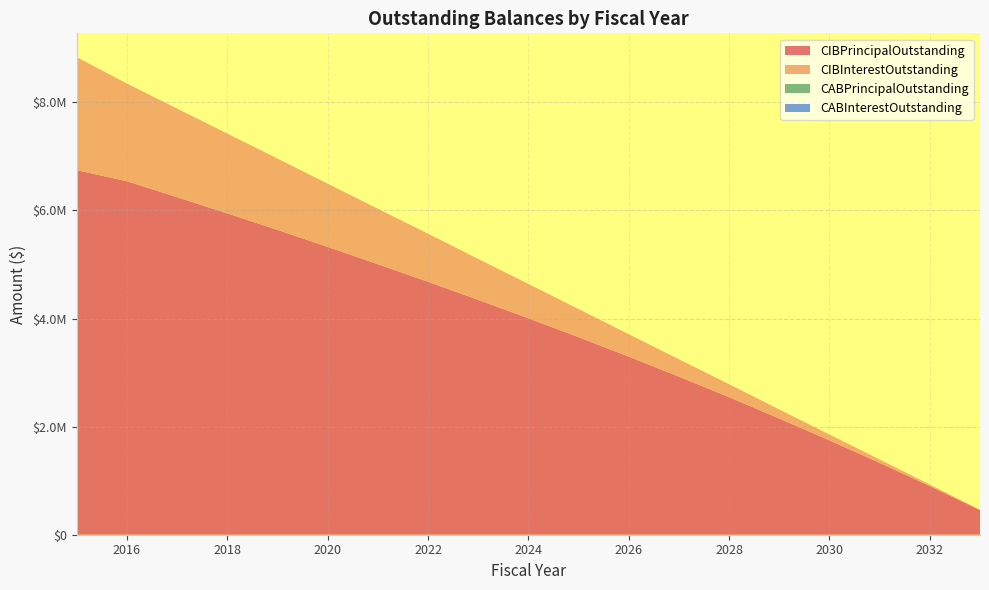

Reading right to left, transcribe all the data shown in this chart.

CIBPrincipalOutstanding: 2033=455000.0	2032=900000.0	2031=1330000.0	2030=1745000.0	2029=2150000.0	2028=2545000.0	2027=2925000.0	2026=3295000.0	2025=3655000.0	2024=4005000.0	2023=4345000.0	2022=4680000.0	2021=5005000.0	2020=5325000.0	2019=5640000.0	2018=5945000.0	2017=6245000.0	2016=6540000.0	2015=6745000.0
CIBInterestOutstanding: 2033=7109.4	2032=28003.1	2031=62021.9	2030=108715.7	2029=167709.4	2028=238703.2	2027=321321.9	2026=415190.7	2025=520009.5	2024=634603.2	2023=757822.0	2022=888640.7	2021=1026059.5	2020=1169928.3	2019=1320147.0	2018=1476565.8	2017=1639034.5	2016=1807453.3	2015=2090052.6
CABPrincipalOutstanding: 2033=0.0	2032=0.0	2031=0.0	2030=0.0	2029=0.0	2028=0.0	2027=0.0	2026=0.0	2025=0.0	2024=0.0	2023=0.0	2022=0.0	2021=0.0	2020=0.0	2019=0.0	2018=0.0	2017=0.0	2016=0.0	2015=0.0
CABInterestOutstanding: 2033=0.0	2032=0.0	2031=0.0	2030=0.0	2029=0.0	2028=0.0	2027=0.0	2026=0.0	2025=0.0	2024=0.0	2023=0.0	2022=0.0	2021=0.0	2020=0.0	2019=0.0	2018=0.0	2017=0.0	2016=0.0	2015=0.0